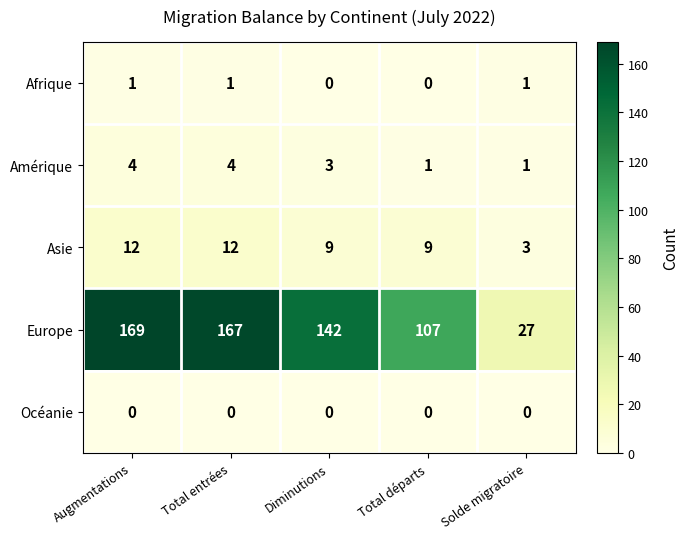

The Europe series shows 37 at Solde migratoire. True or false?

False